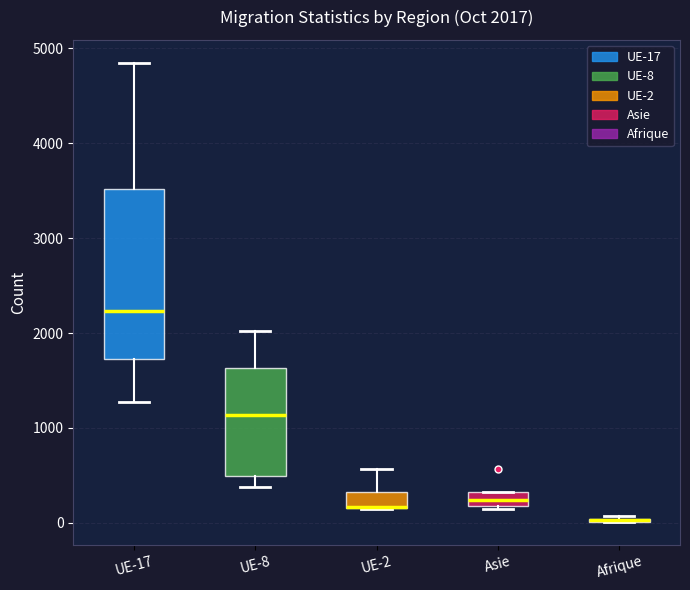

Comparing the boxes themselves (not the whiskers), which one is the tallest?

UE-17